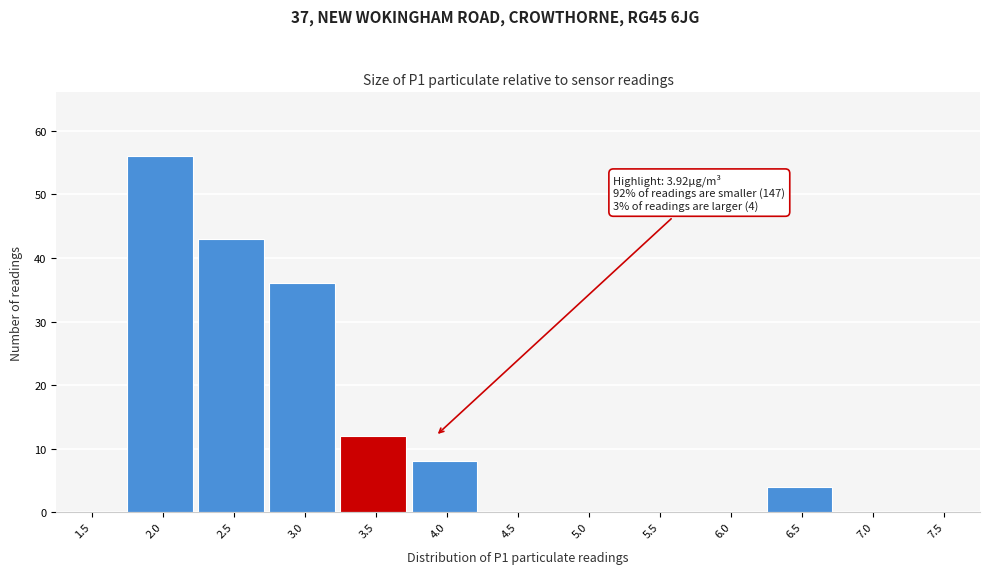

Reading left to right, transcribe all the data shown in this chart.

1.5=0	2.0=56	2.5=43	3.0=36	3.5=12	4.0=8	4.5=0	5.0=0	5.5=0	6.0=0	6.5=4	7.0=0	7.5=0